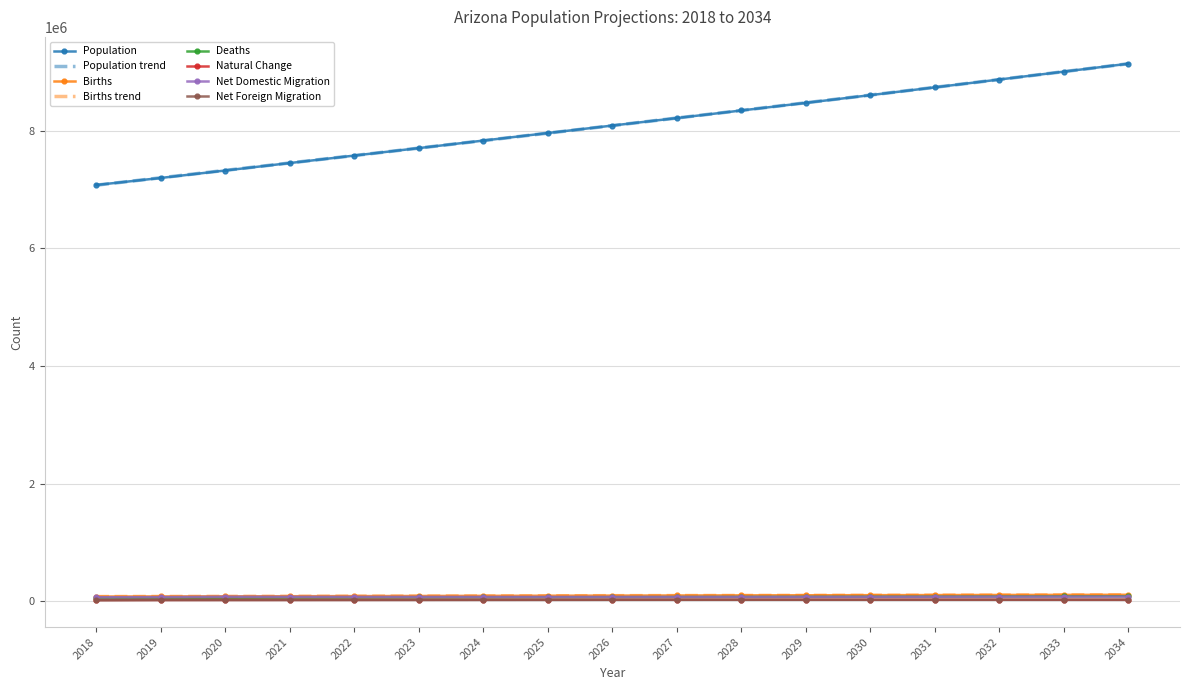

What is the difference between the maximum and minimum values in the Net Domestic Migration series?

10635